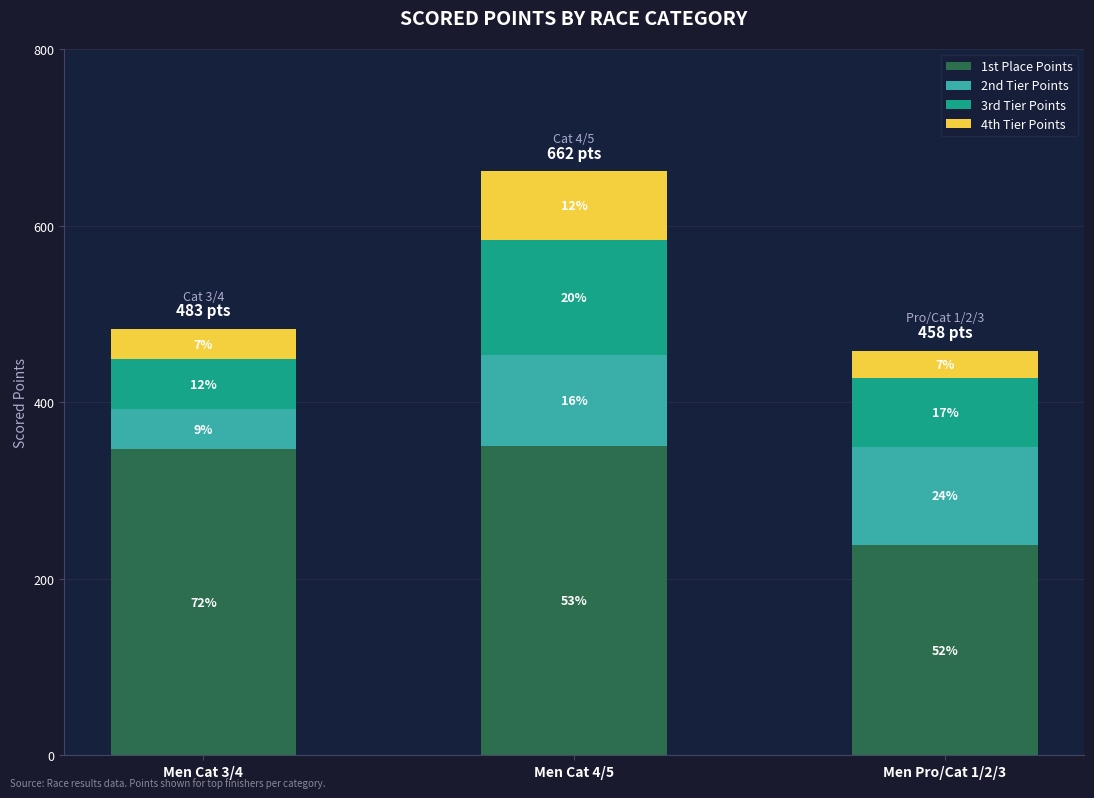

At which category is the sum across all series the highest?

Men Cat 4/5